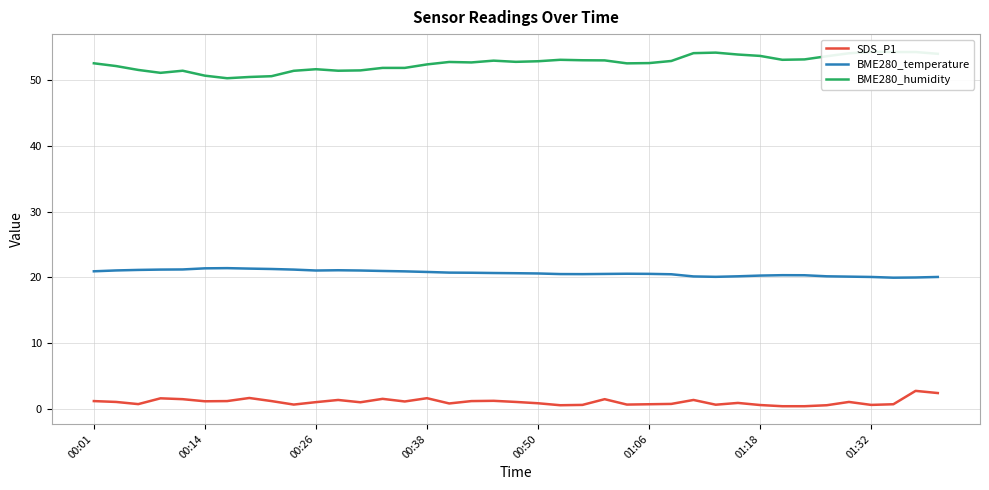

How many values in the BME280_humidity series exceed 52?

26